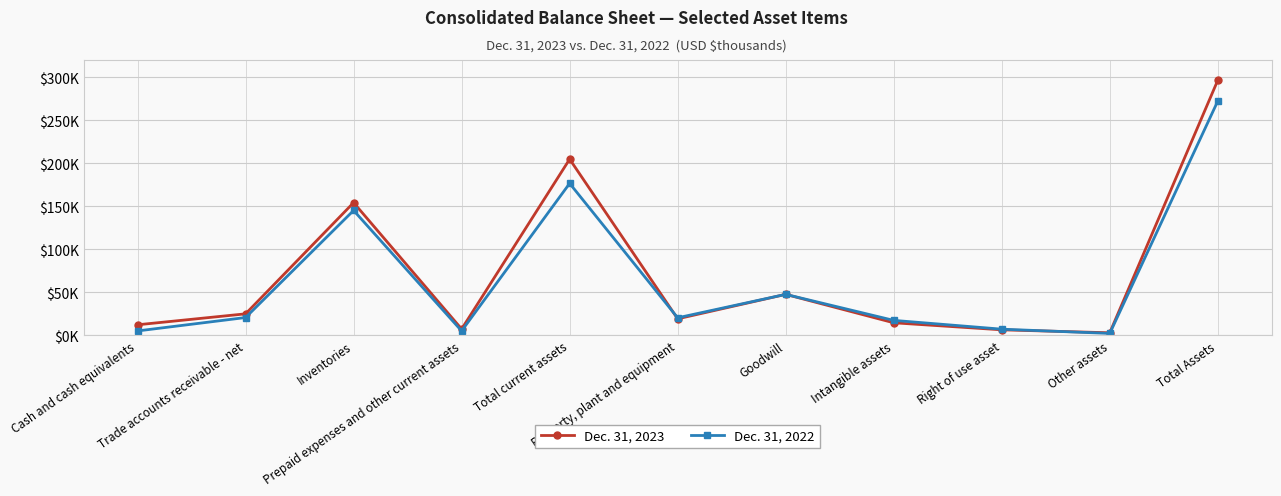

What are all the series names shown in the legend?

Dec. 31, 2023, Dec. 31, 2022